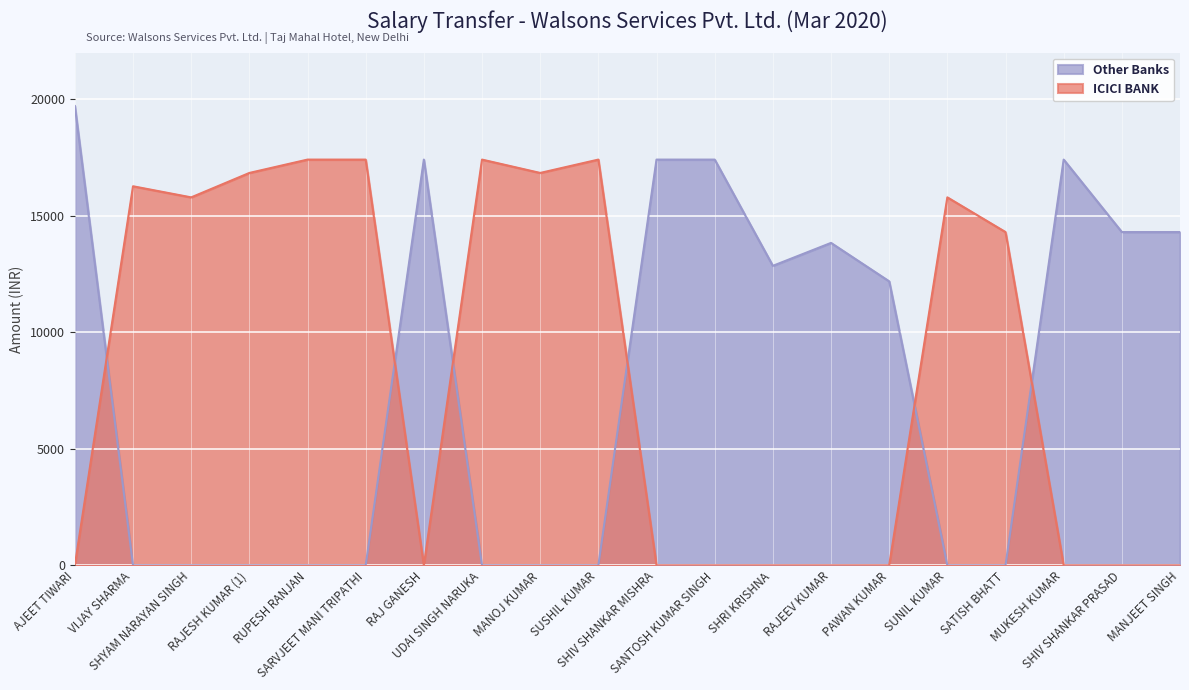

What is the sum of the ICICI BANK values at MANOJ KUMAR and MANJEET SINGH?

16838